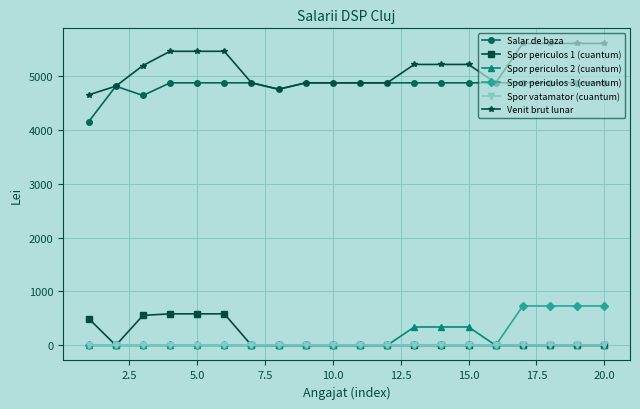

Which series has the largest total across all categories?

Venit brut lunar